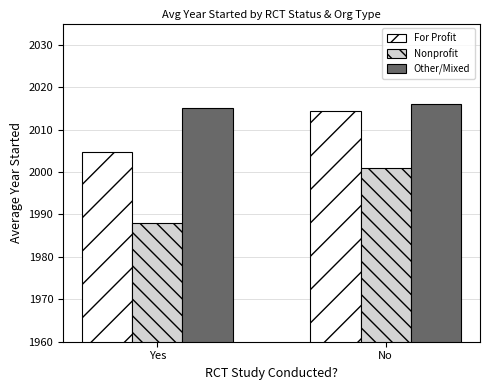

Are the bars grouped side by side (vs. stacked)?

Yes